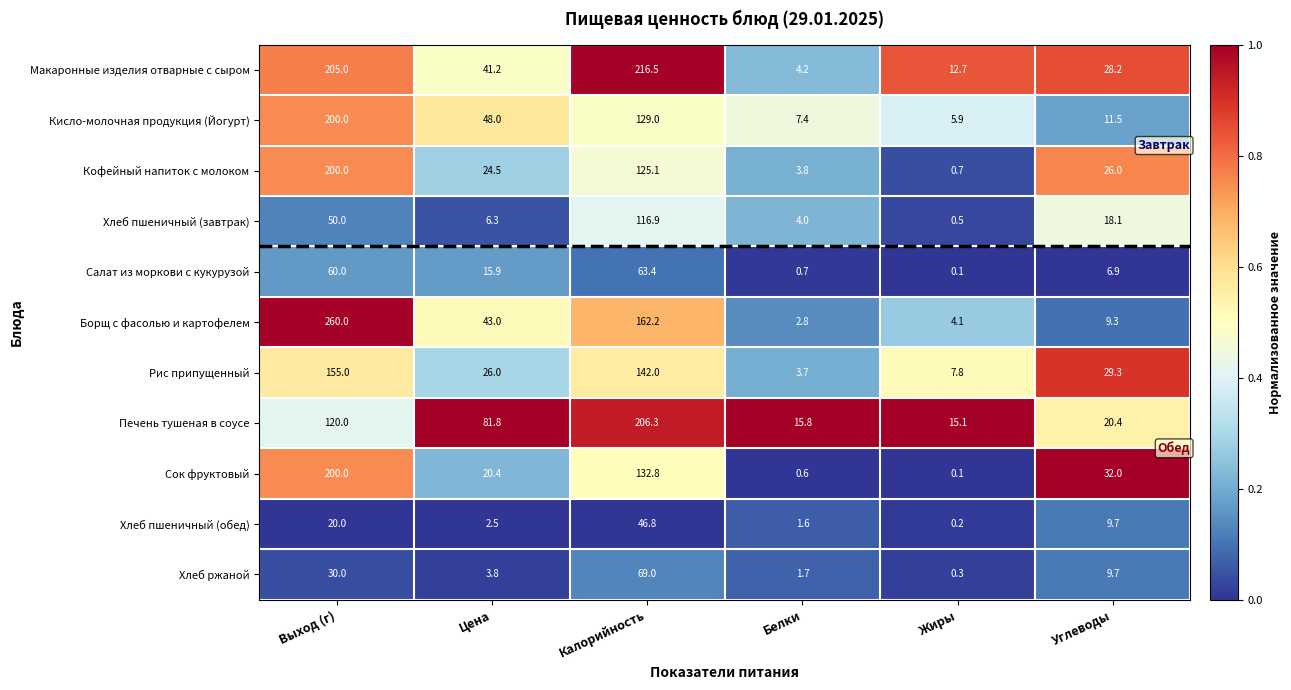

At how many categories does at least one series exceed 0?

6